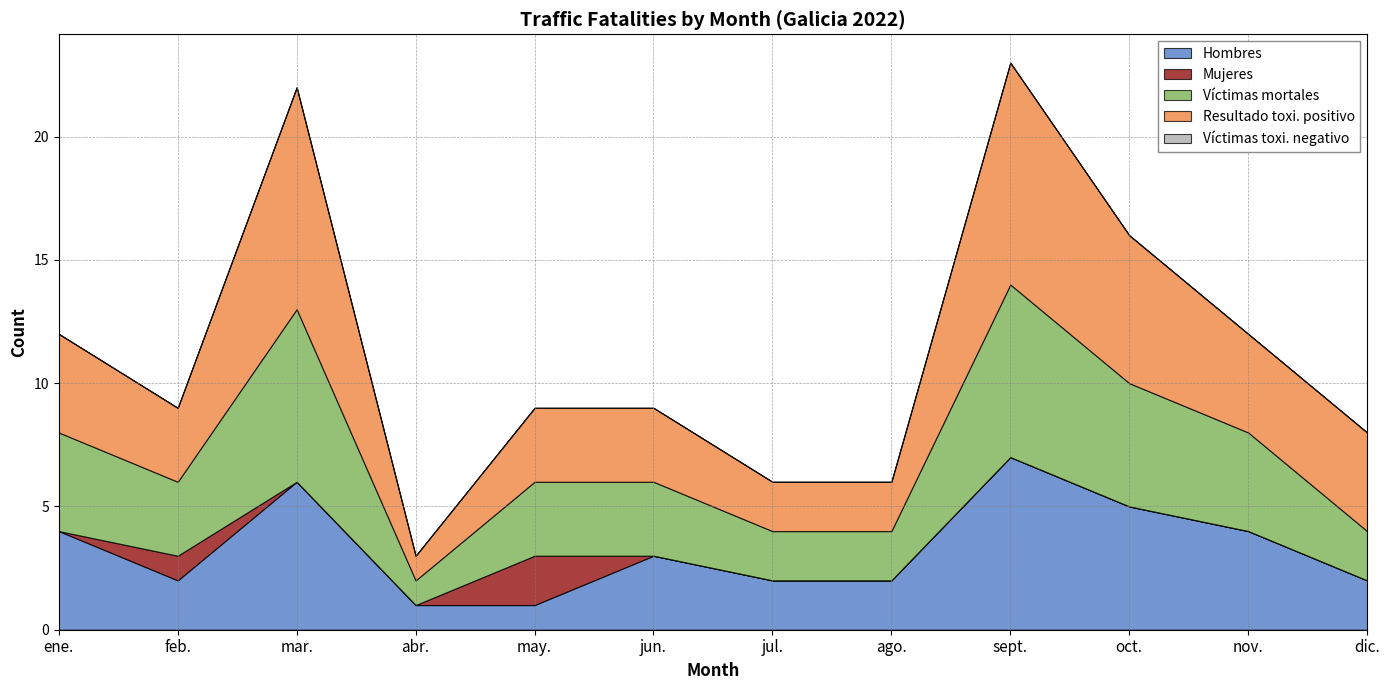

True or false: Víctimas mortales and Hombres cross at least once.

False